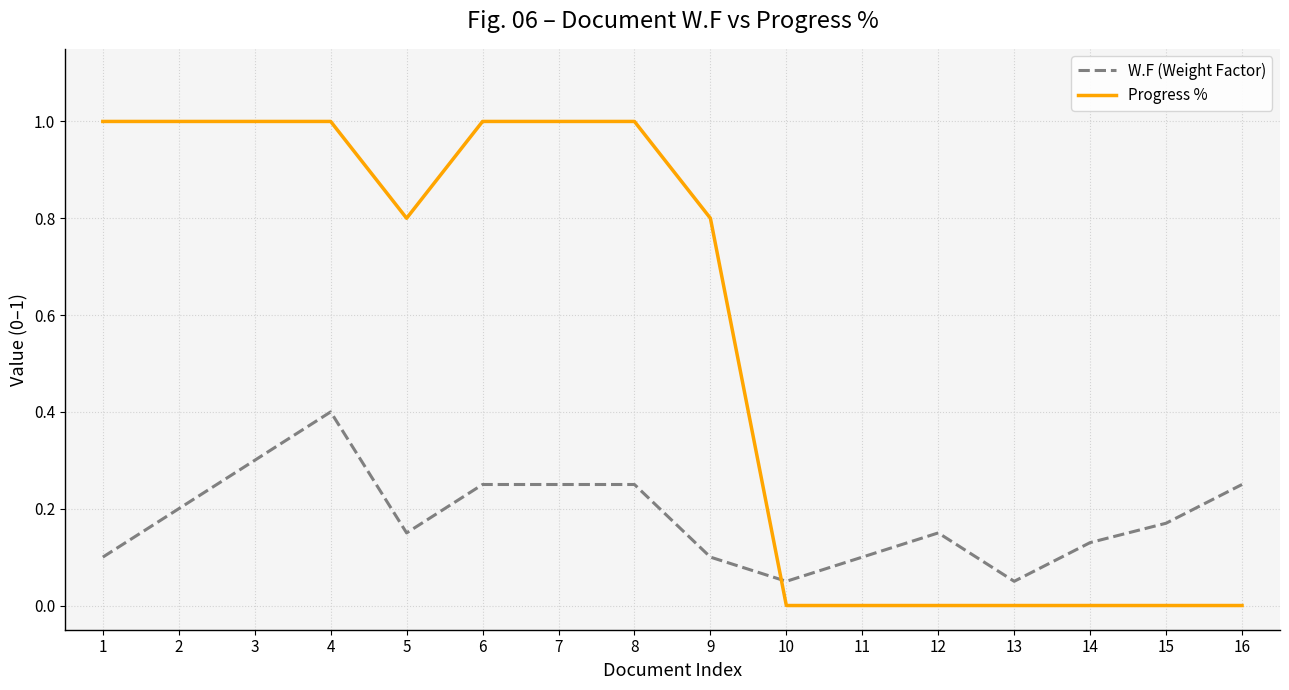

What is the sum of all Progress % values?

8.6